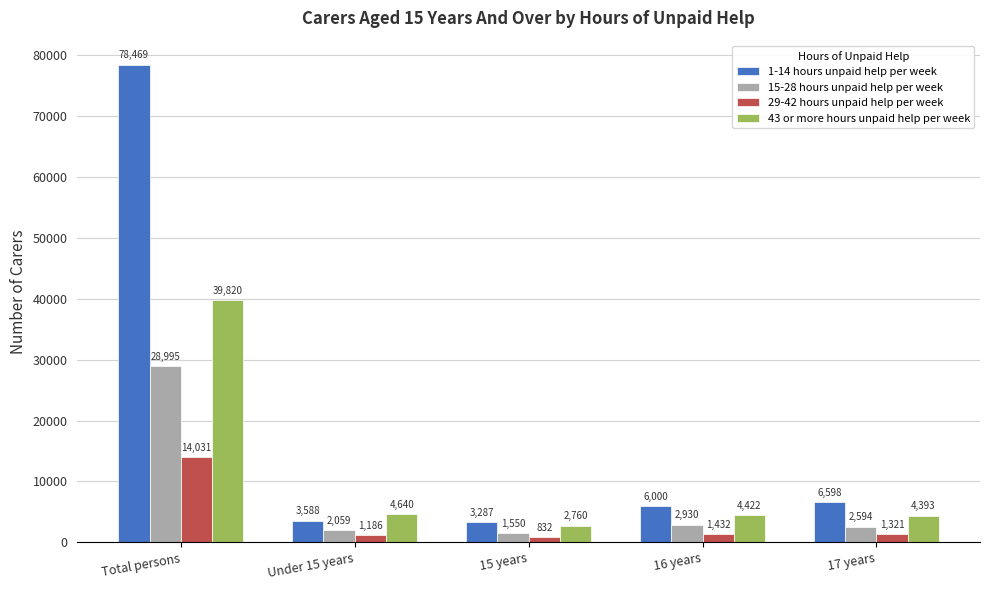

At which label does 29-42 hours unpaid help per week first exceed 1321?

Total persons